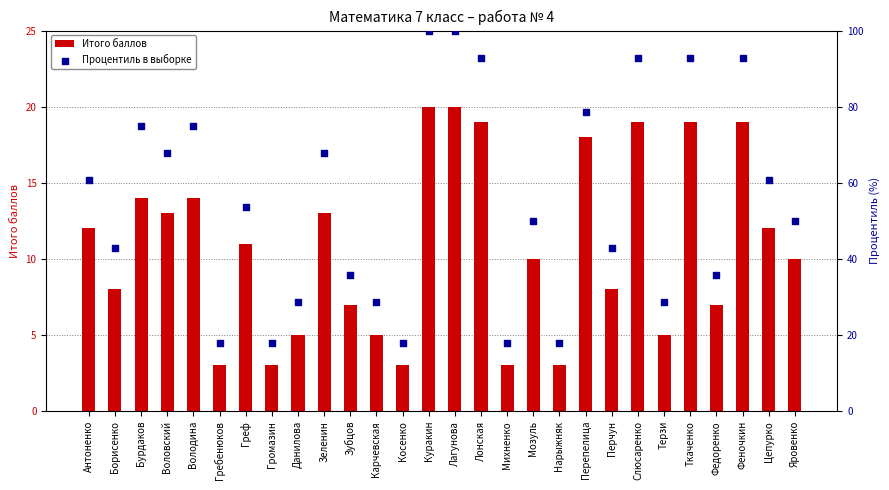

Is the value of Итого баллов at Антоненко greater than the value of Процентиль в выборке at Гребенюков?

No